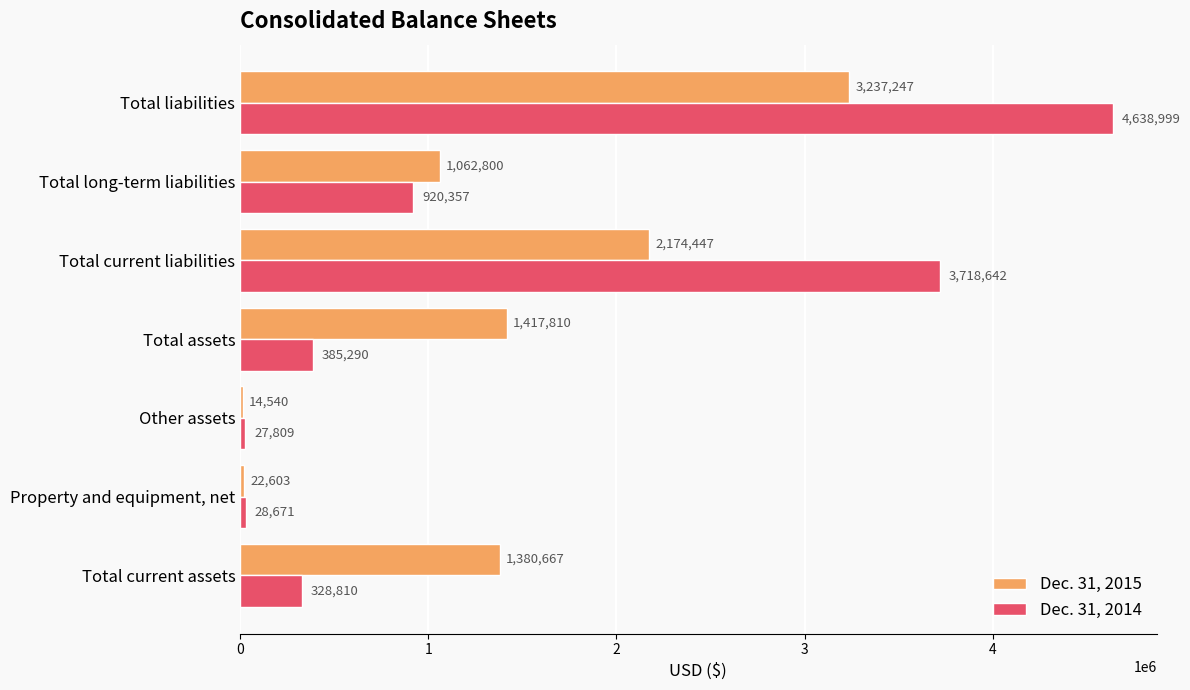

At which category is the sum across all series the highest?

Total liabilities